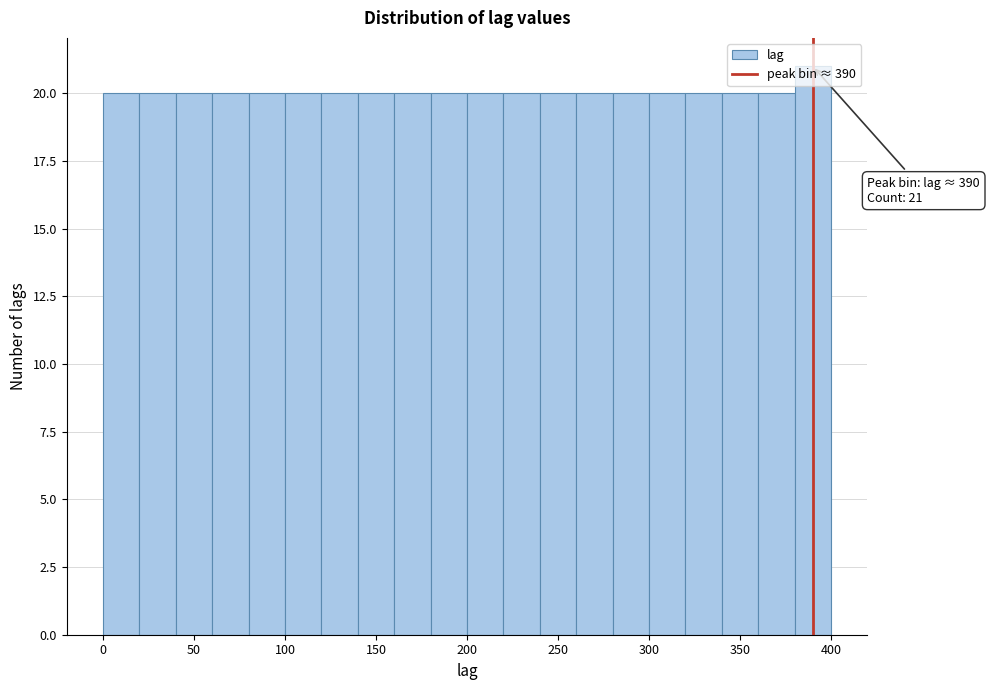

Over which range of the x-axis is the bar tallest?

380 to 400